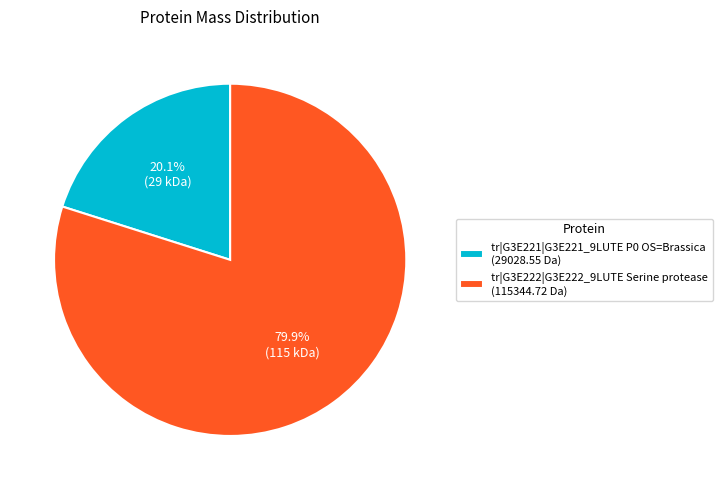

Is there any slice that represents more than half of the pie?

Yes